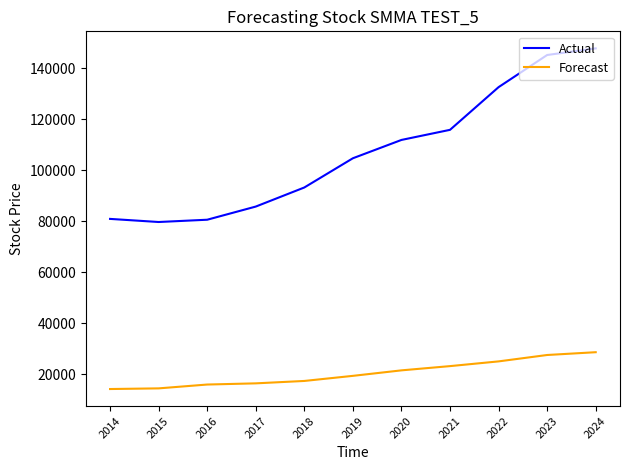

Which series has the widest spread of values?

Actual